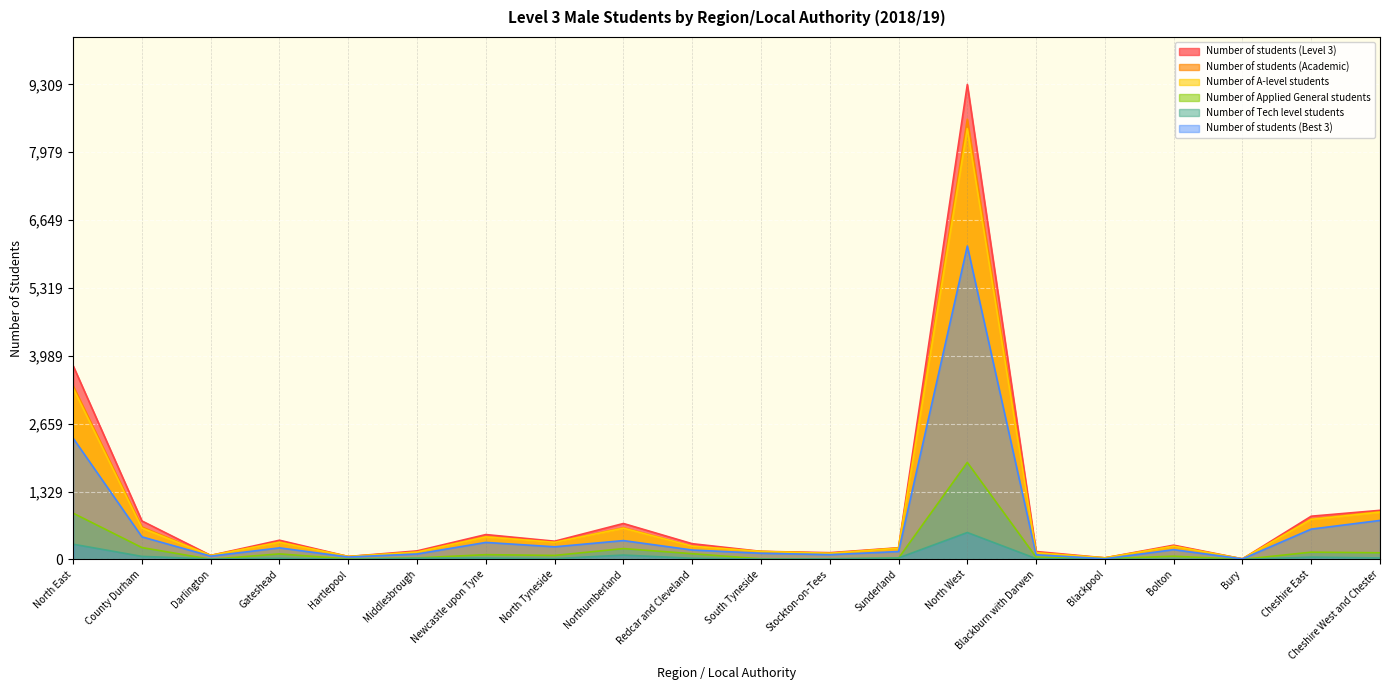

In Number of Applied General students, how many points are lower than both neighbors (excluding endpoints)?

6